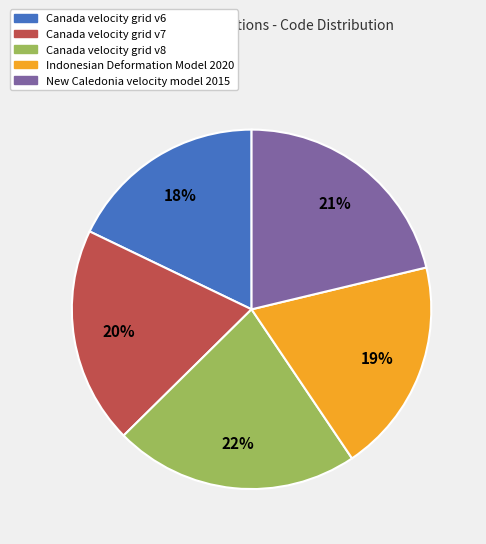

What percentage is the Canada velocity grid v7 slice, to the nearest percent?

20%